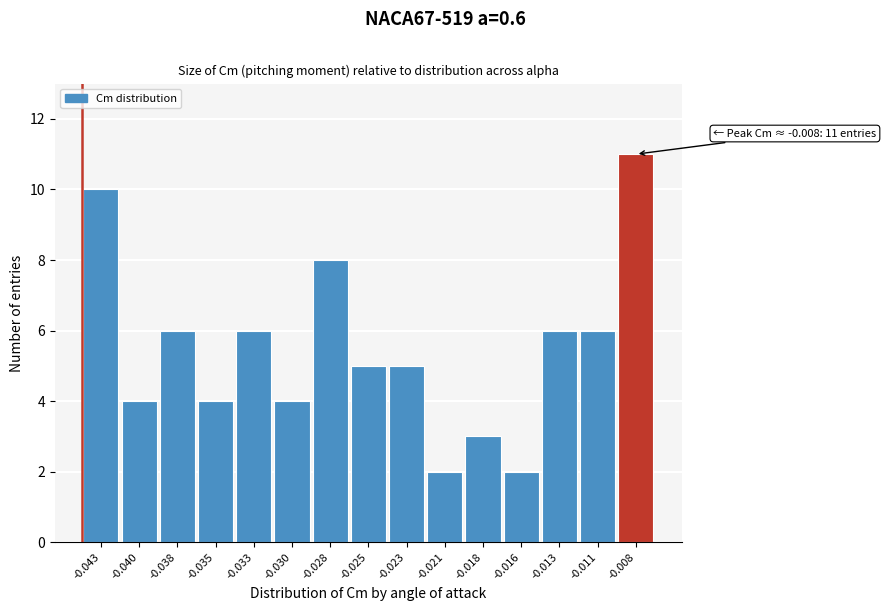

Reading left to right, list all the values displayed in this chart.

-0.043=10	-0.040=4	-0.038=6	-0.035=4	-0.033=6	-0.030=4	-0.028=8	-0.025=5	-0.023=5	-0.021=2	-0.018=3	-0.016=2	-0.013=6	-0.011=6	-0.008=11